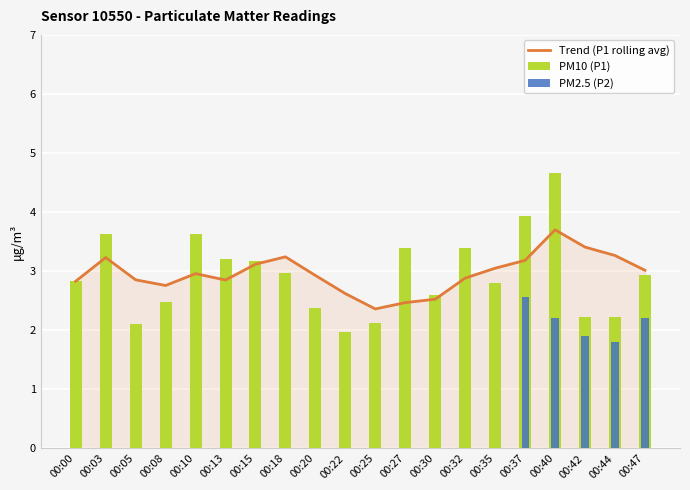

Reading left to right, extract all data points from this chart.

2.8	3.6	2.1	2.5	3.6	3.2	3.2	3.0	2.4	2.0	2.1	3.4	2.6	3.4	2.8	3.9	4.7	2.2	2.2	2.9